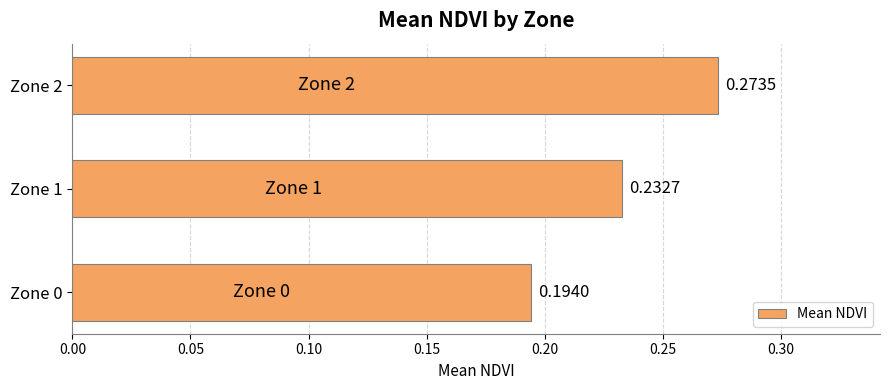

Rank the categories by value from lowest to highest.

Zone 0, Zone 1, Zone 2